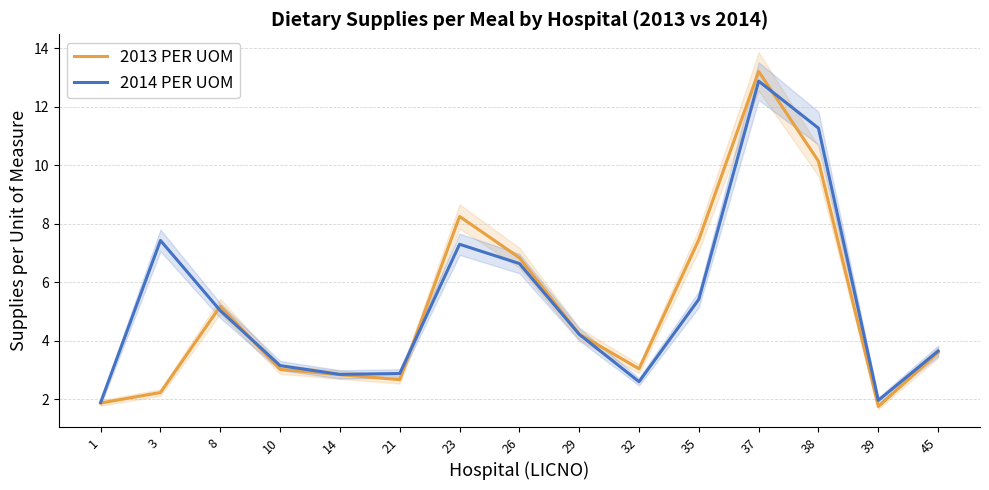

True or false: 2014 PER UOM has a value of 3.6 at 32.

False